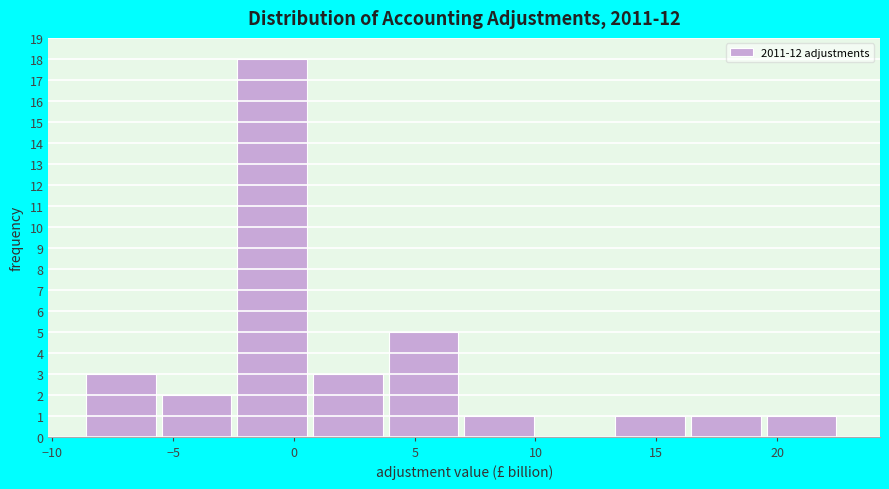

How tall is the bar that spans -5.5 to -2.5 on the x-axis? Neither the bar edges nor the heights are printed on the chart, so give them approximately, as read against the axes.

2